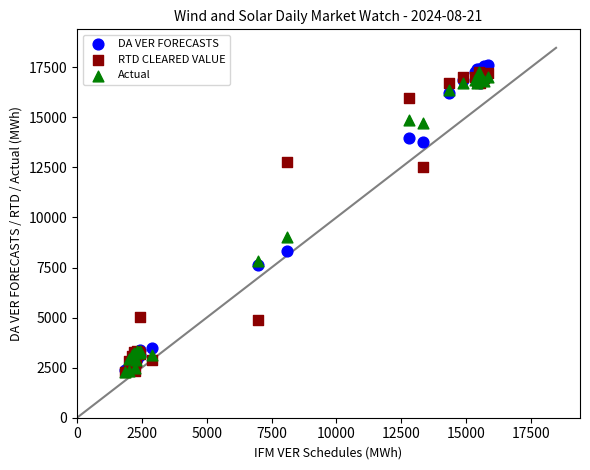

In the RTD CLEARED VALUE series, what Y value is closest to 9762?

12532.7